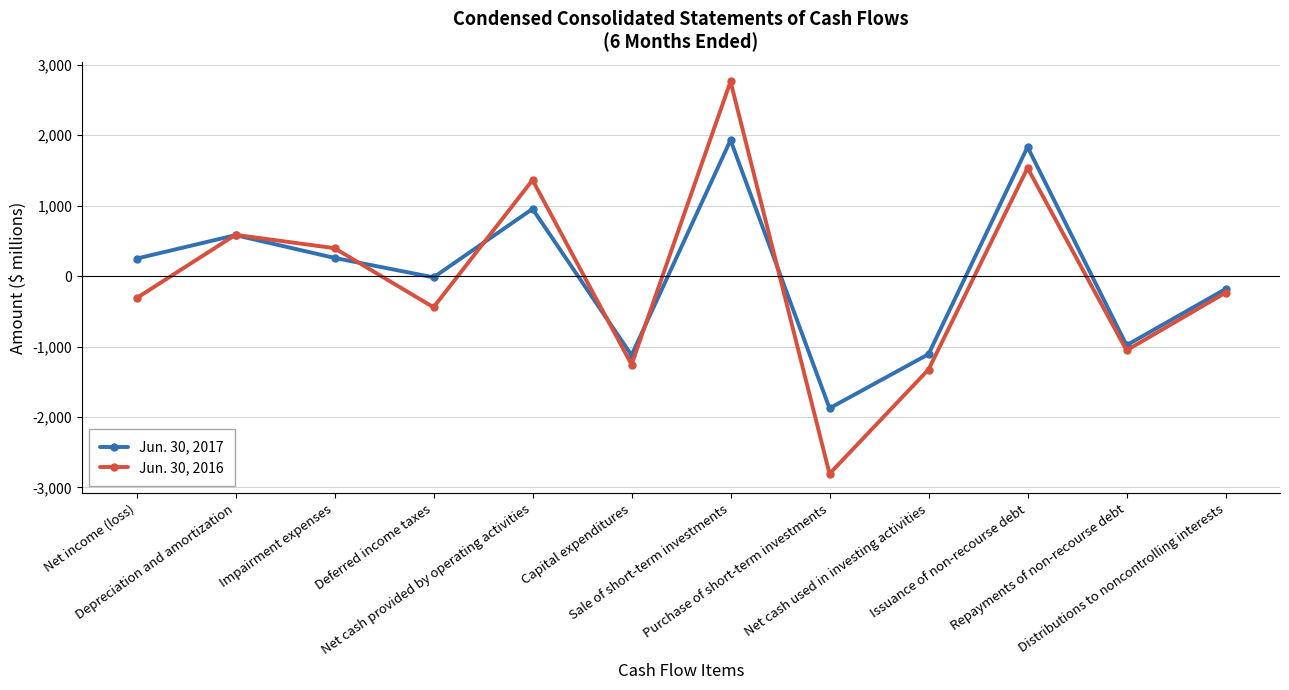

True or false: Jun. 30, 2016 and Jun. 30, 2017 cross at least once.

True